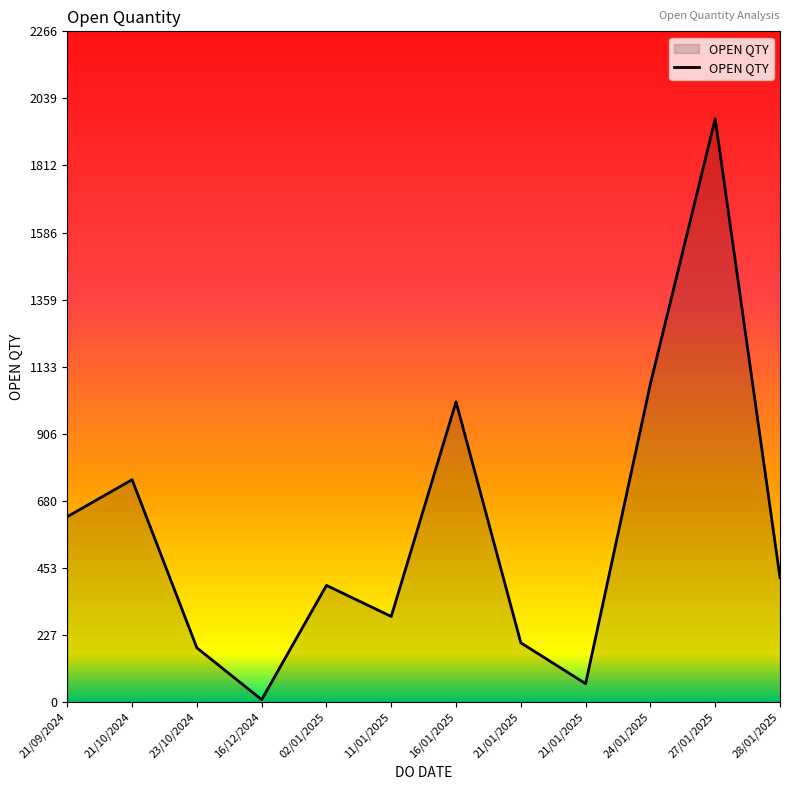

Rank the categories by value from highest to lowest.

27/01/2025, 24/01/2025, 16/01/2025, 21/10/2024, 21/09/2024, 28/01/2025, 02/01/2025, 11/01/2025, 21/01/2025, 23/10/2024, 21/01/2025, 16/12/2024